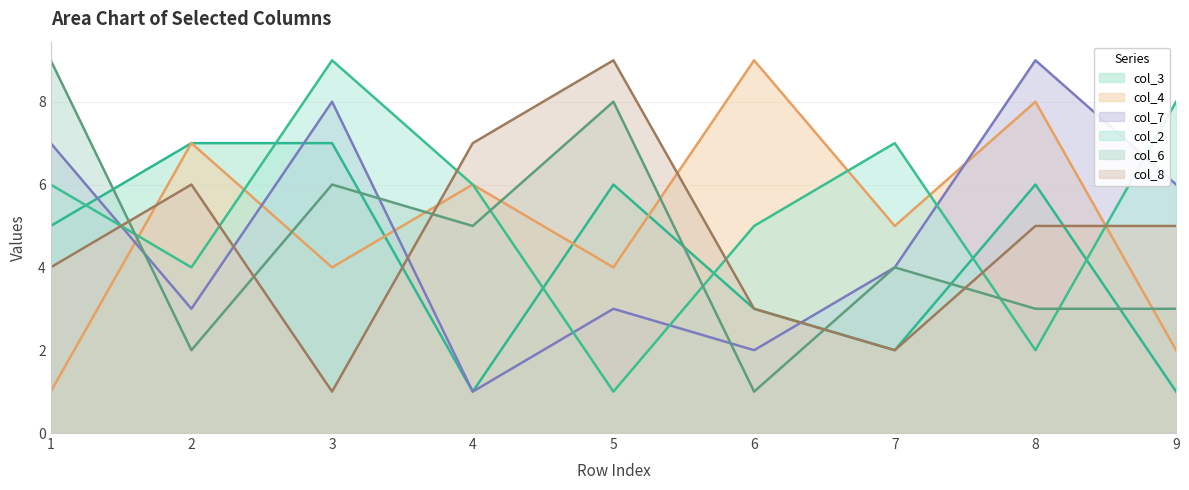

Which has a higher value, 8 or 6?

8